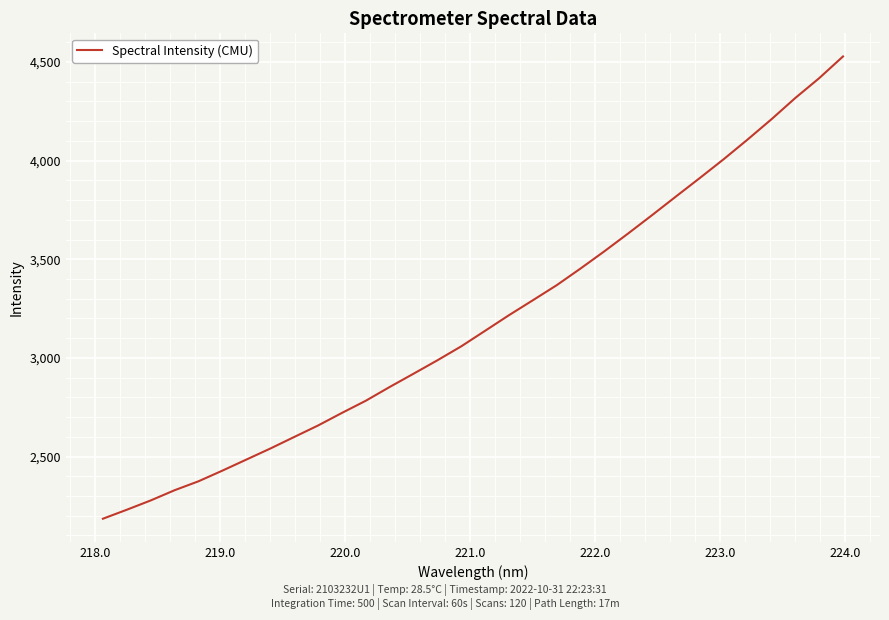

What is the smallest value displayed?

2185.0